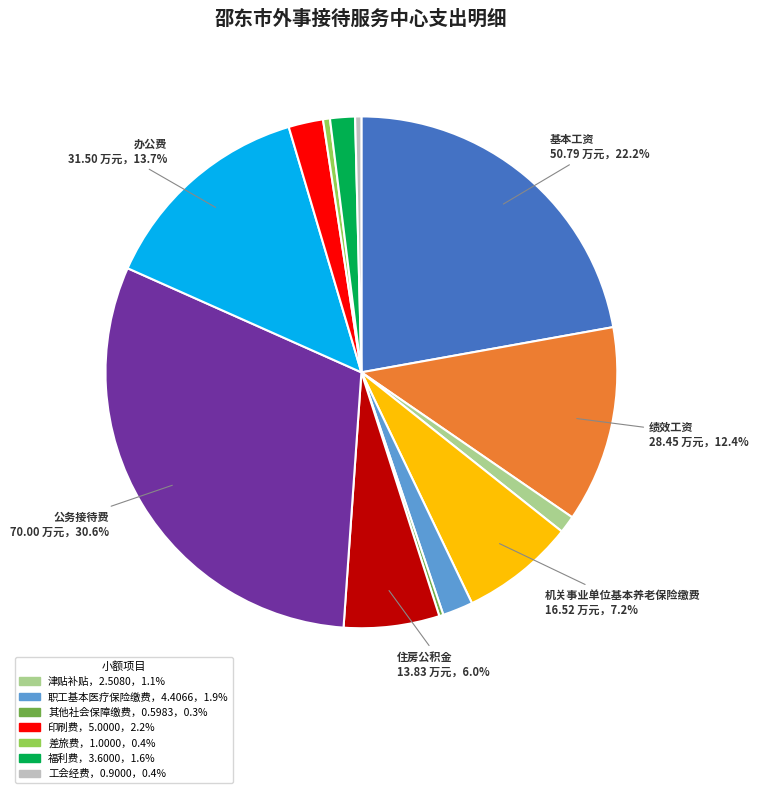

To the nearest percent, what is the average slice percentage?

8%